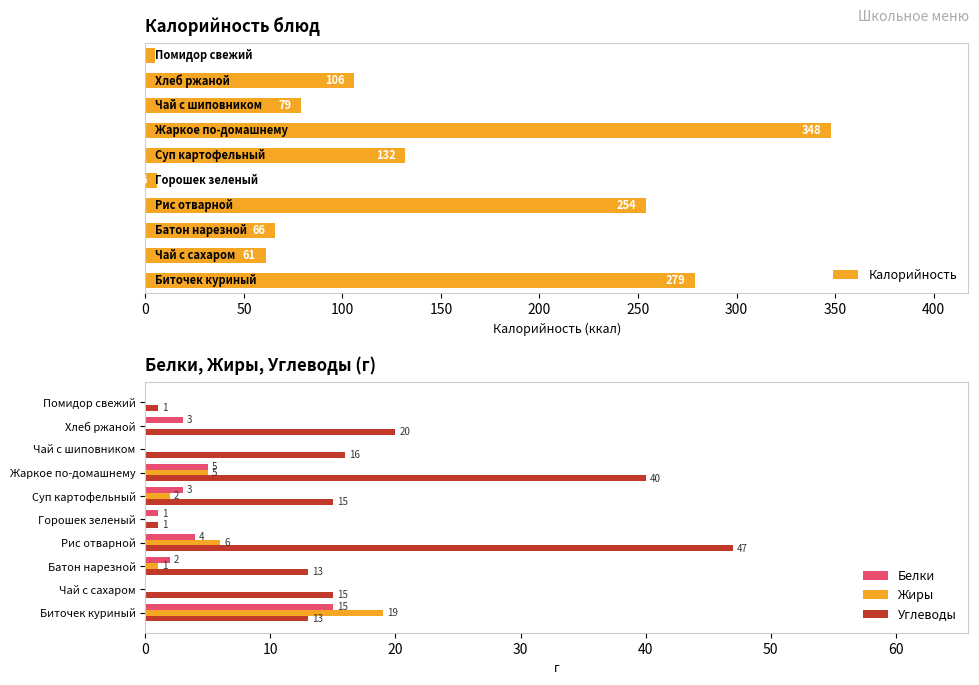

How many data points does each series have?

10